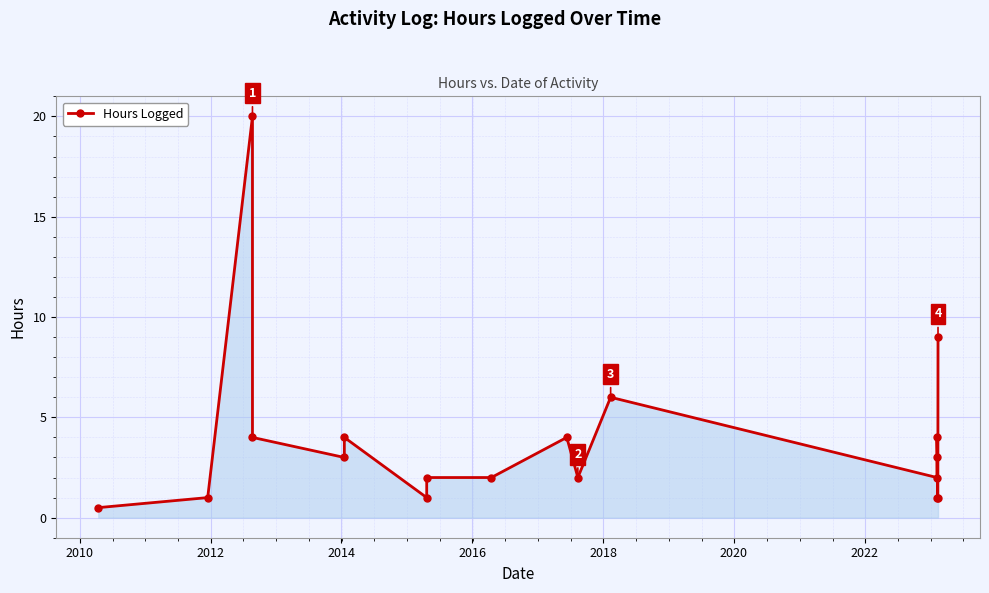

Reading left to right, list all the values displayed in this chart.

0.5	1.0	20.0	4.0	3.0	4.0	1.0	2.0	2.0	4.0	2.0	6.0	2.0	4.0	3.0	1.0	1.0	9.0